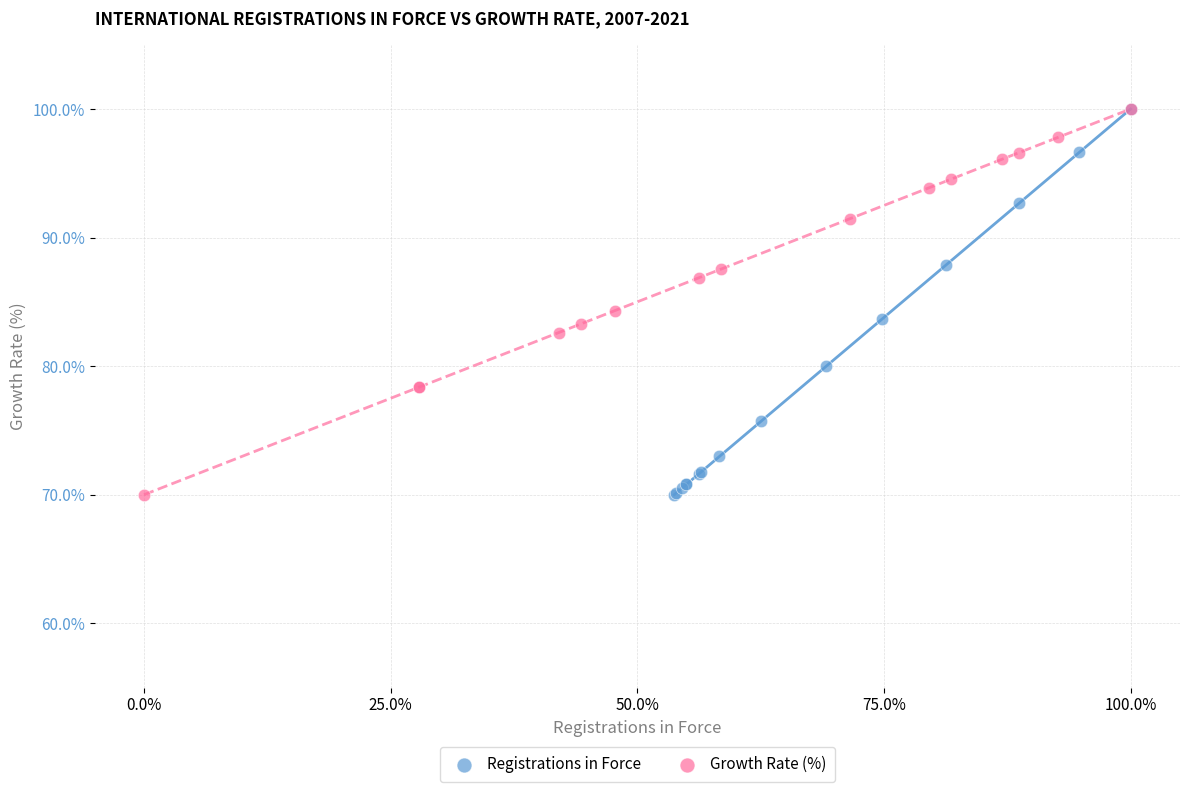

What are all the series names shown in the legend?

Registrations in Force, Growth Rate (%)